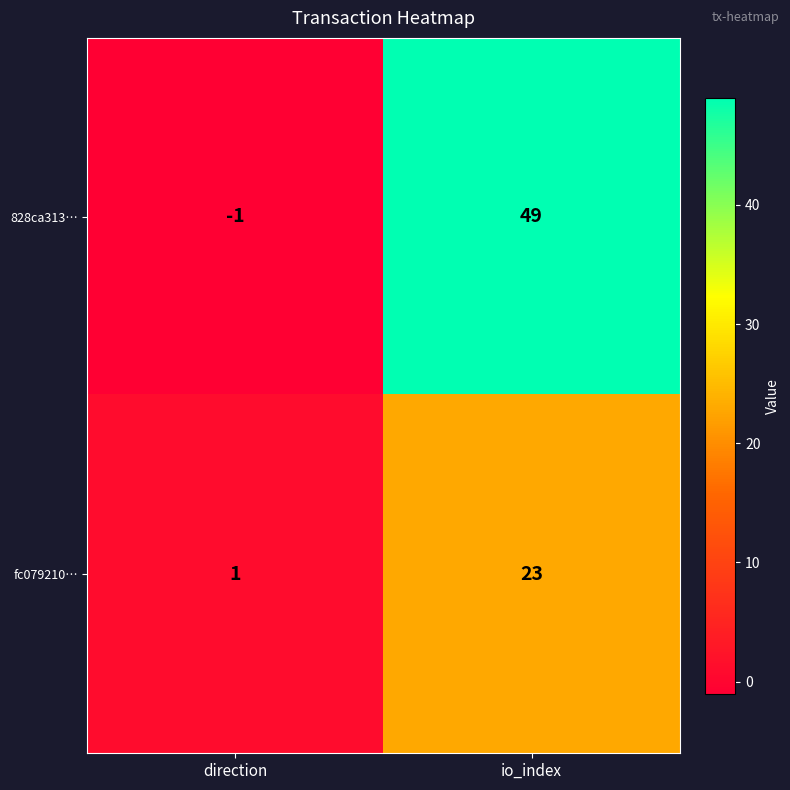

The value of fc079210… at direction is 1. True or false?

True